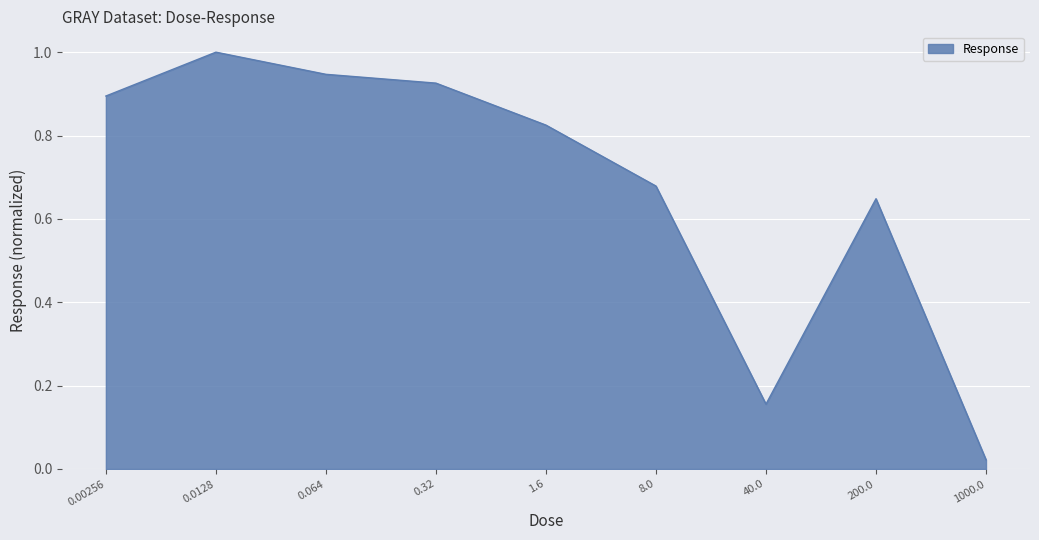

At which category does the data reach its first local valley?

40.0